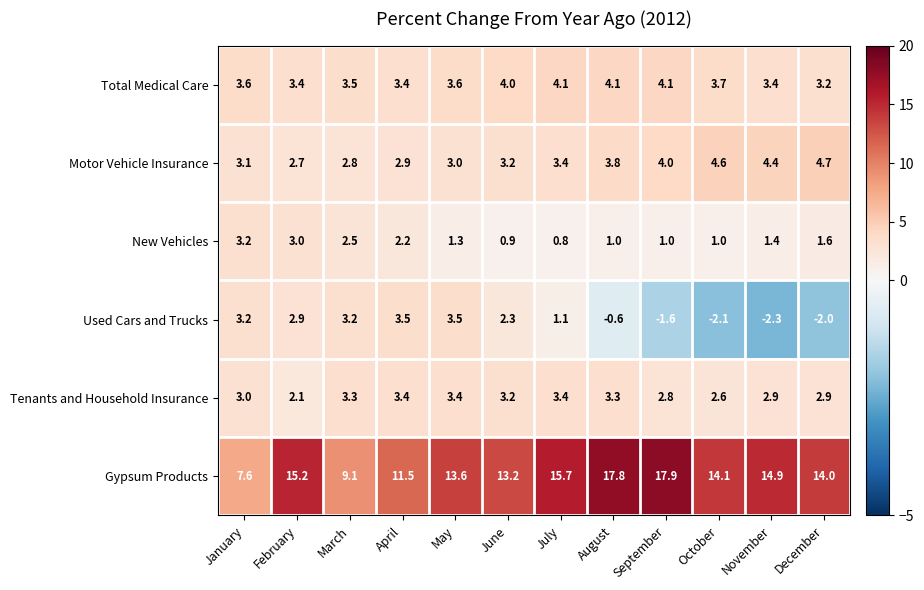

How many values in the Used Cars and Trucks series are below 2?

6